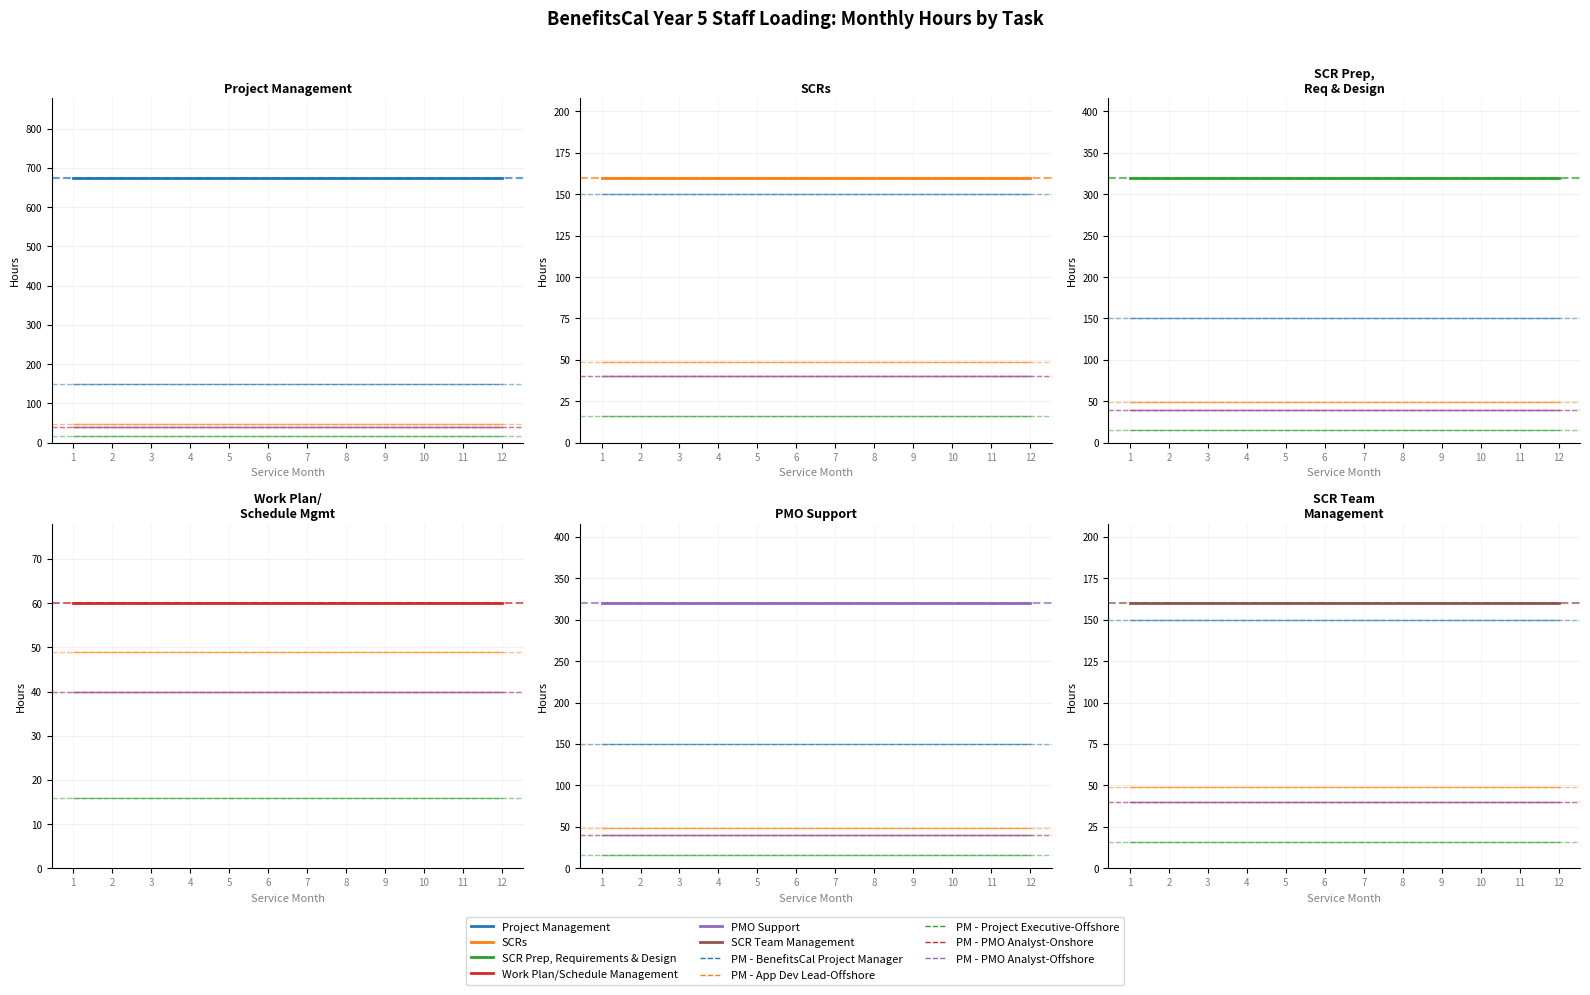

The Work Plan/Schedule Management series shows 29 at 3. True or false?

False